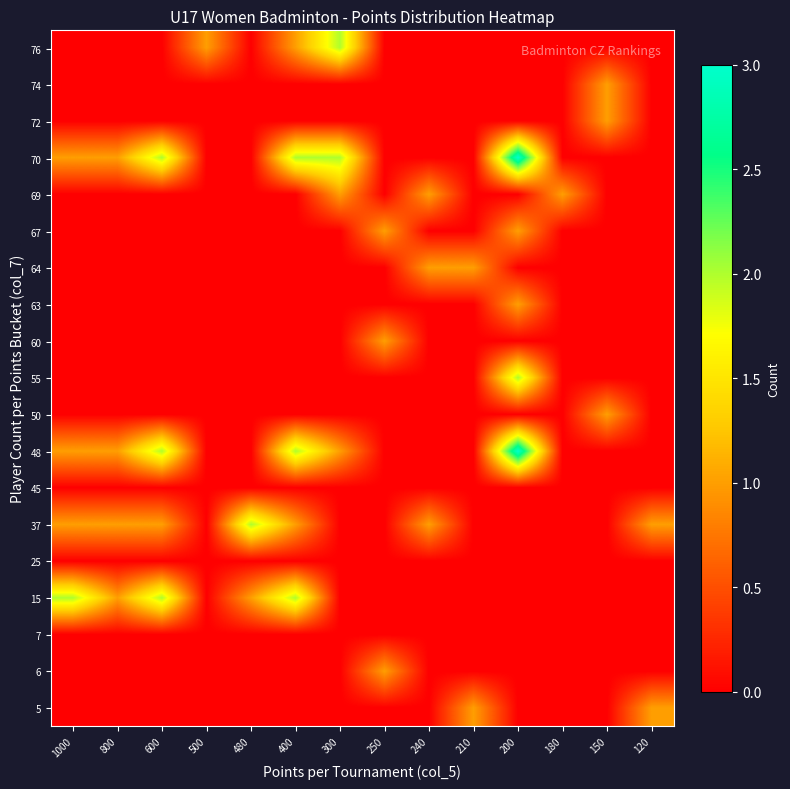

What is the difference between the highest and lowest values at 210?

1